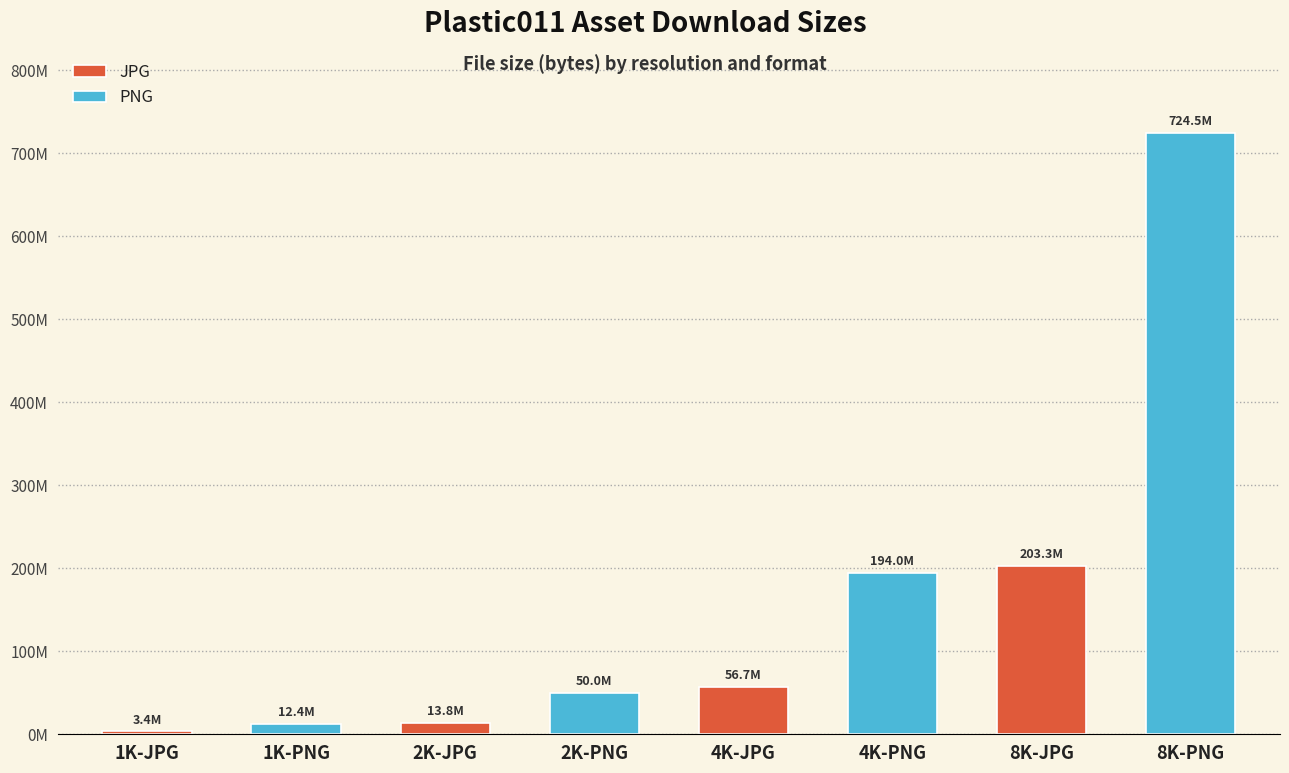

What is the change in value from 2K-JPG to 8K-PNG?

+710661873